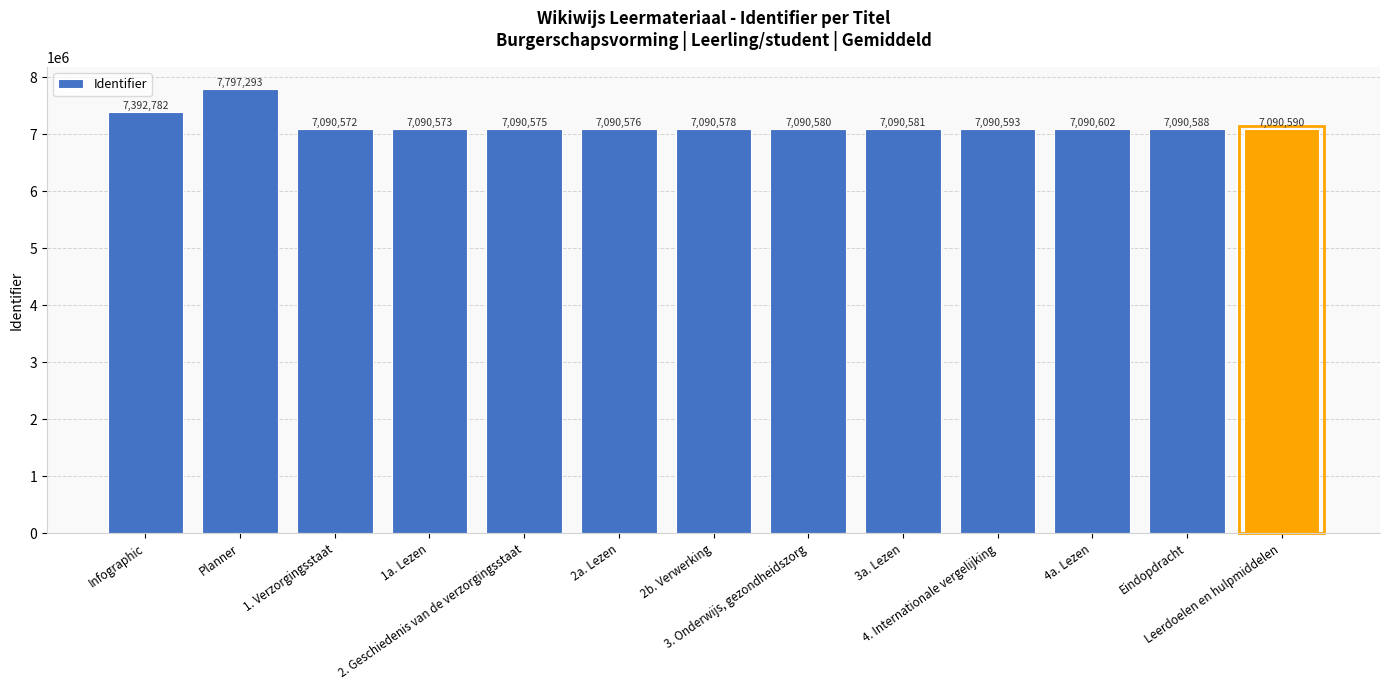

At which label is the value closest to 7443932?

Infographic